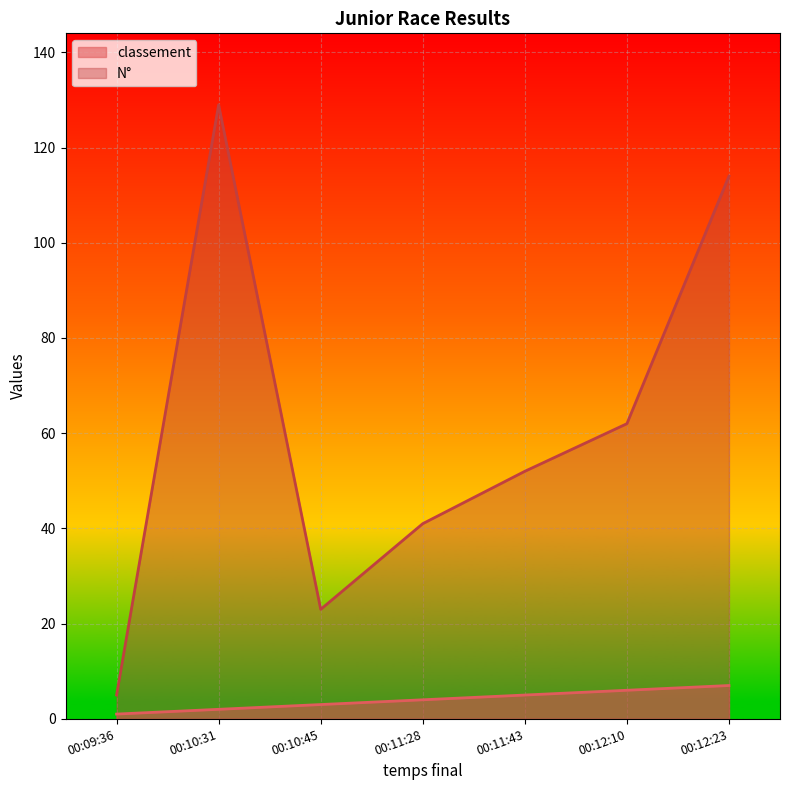

What value does the N° series have at 00:12:23?

114